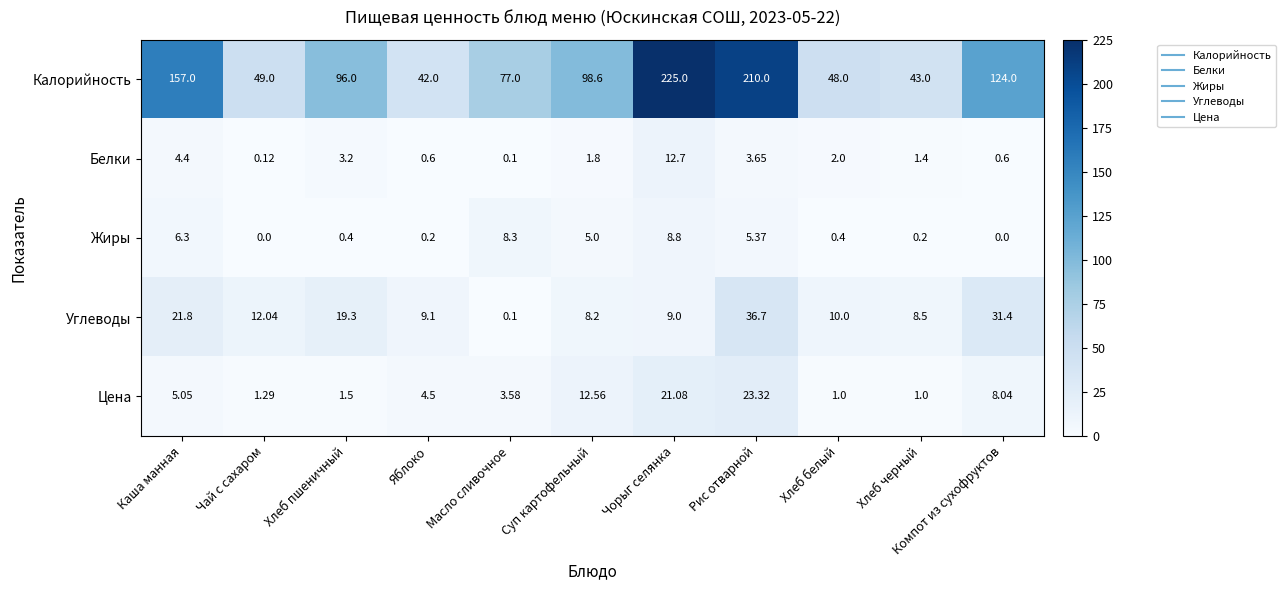

Which series has the largest range (max minus min)?

Калорийность